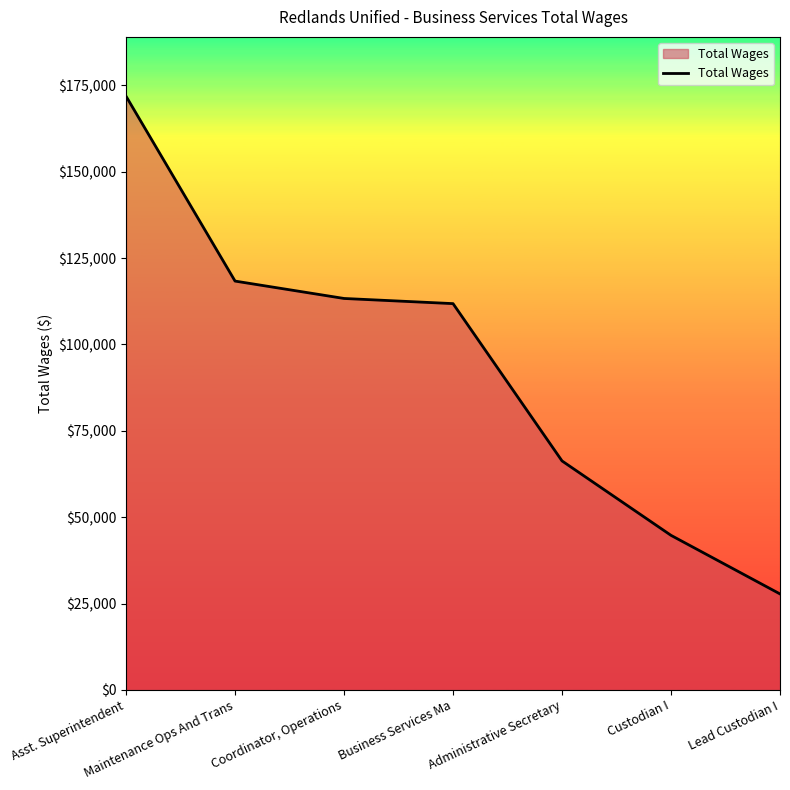

Reading left to right, list all the values displayed in this chart.

171870	118356	113323	111831	66286	44740	27779